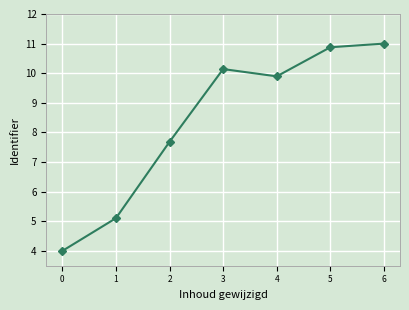

What is the value of the 6th point from the left?

10.9